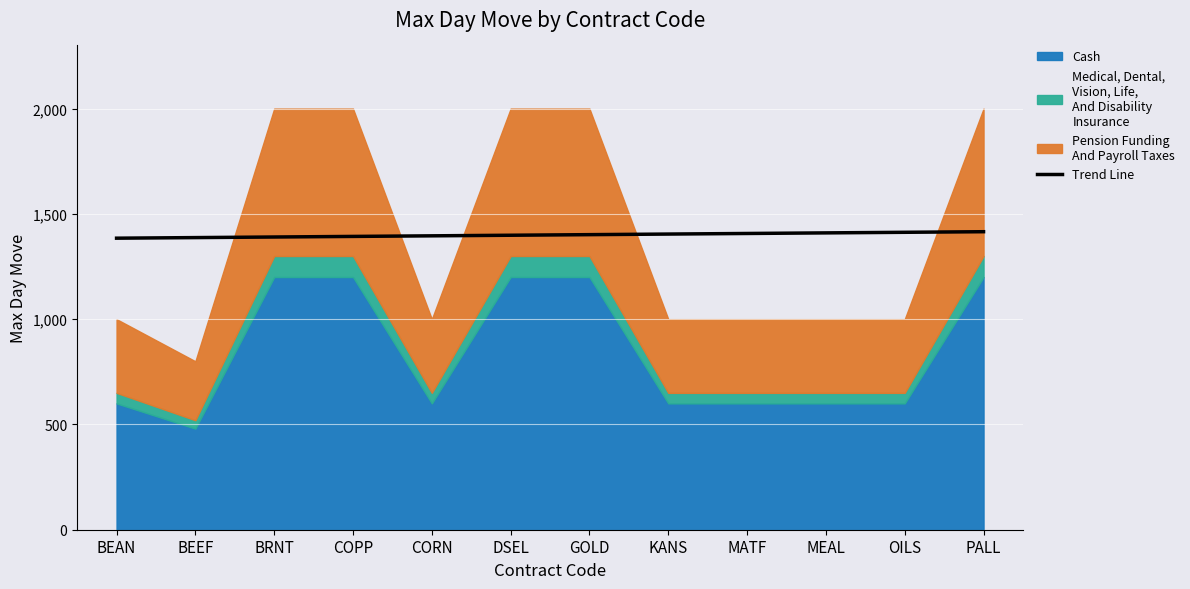

Where is the data nearest to the value 1399?

DSEL